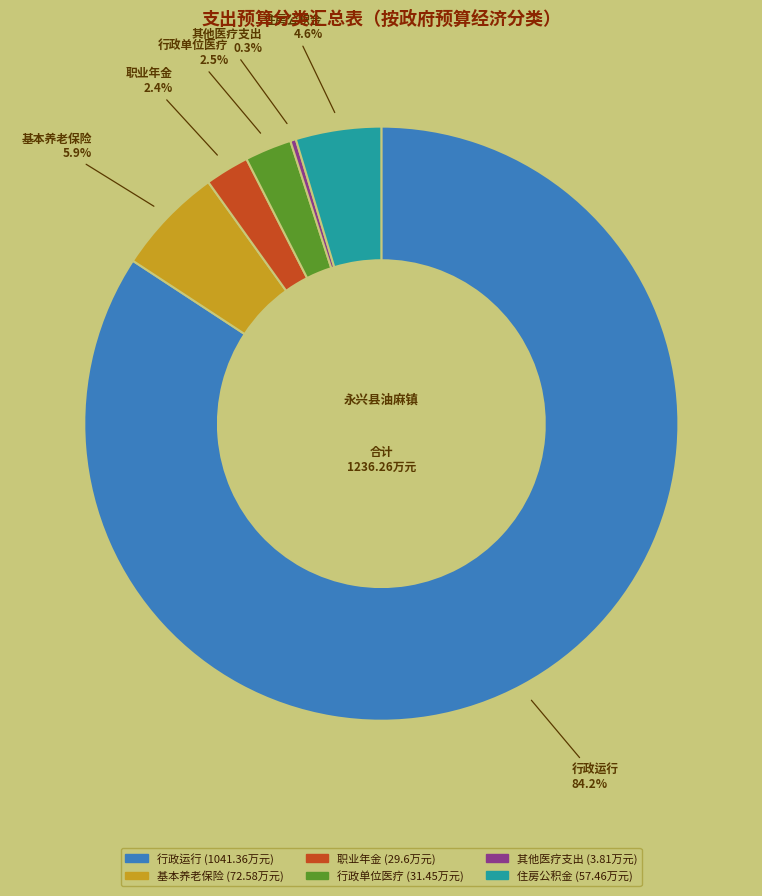

How many slices are in this pie chart?

6